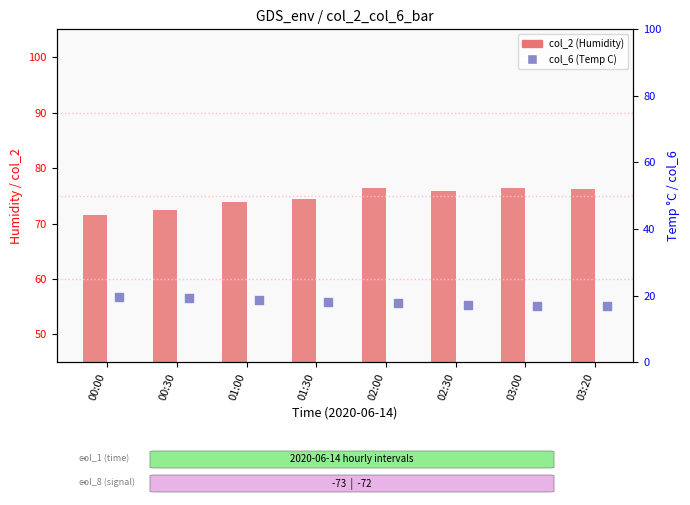

Which series has the largest Y range (max minus min)?

col_2 (Humidity)